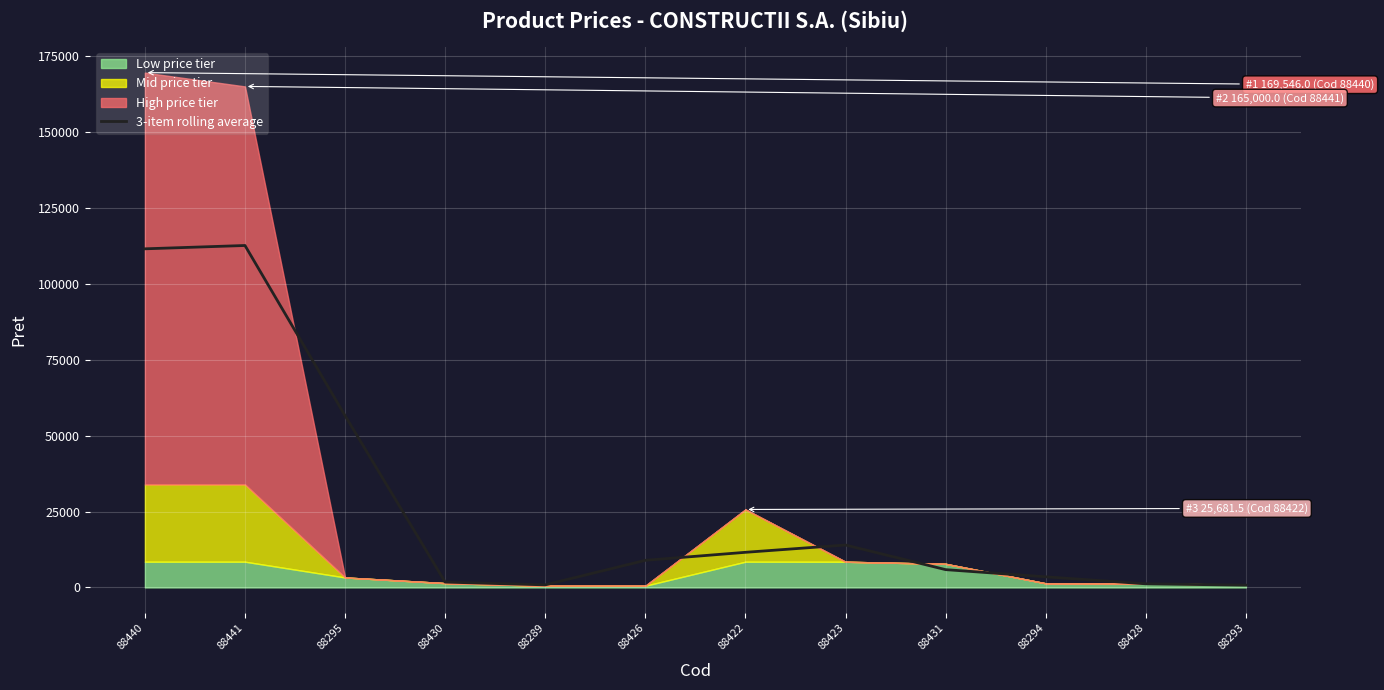

What is the label of the 5th point from the right?

88423